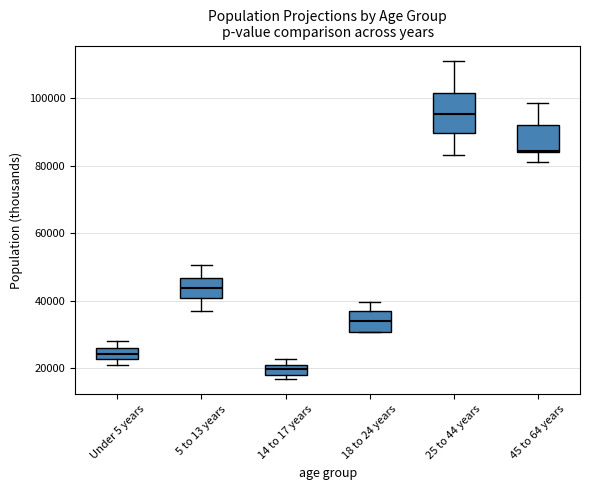

Which box has the lowest median line?

14 to 17 years